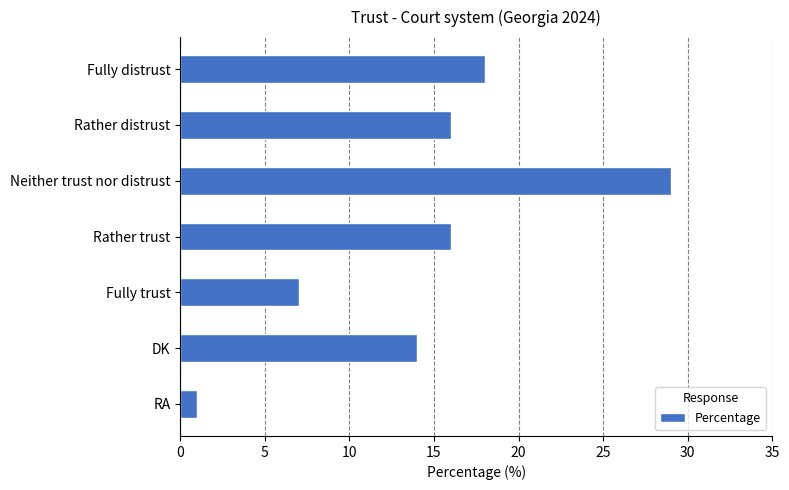

Reading top to bottom, transcribe all the data shown in this chart.

Fully distrust=18	Rather distrust=16	Neither trust nor distrust=29	Rather trust=16	Fully trust=7	DK=14	RA=1